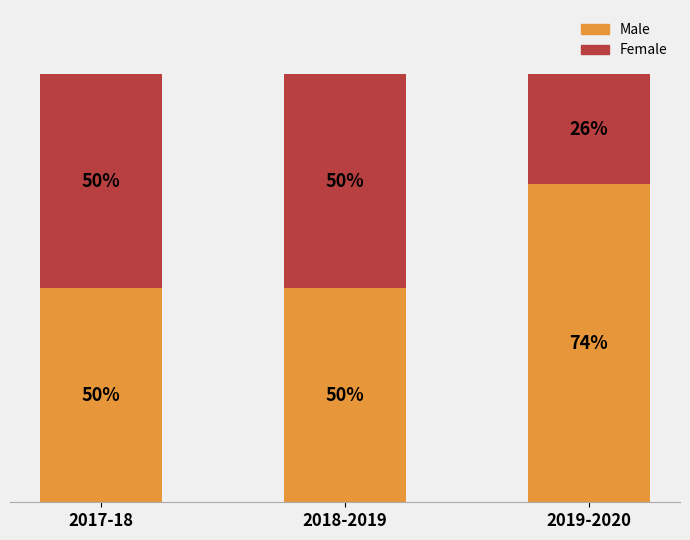

At which label does Male reach its peak?

2019-2020